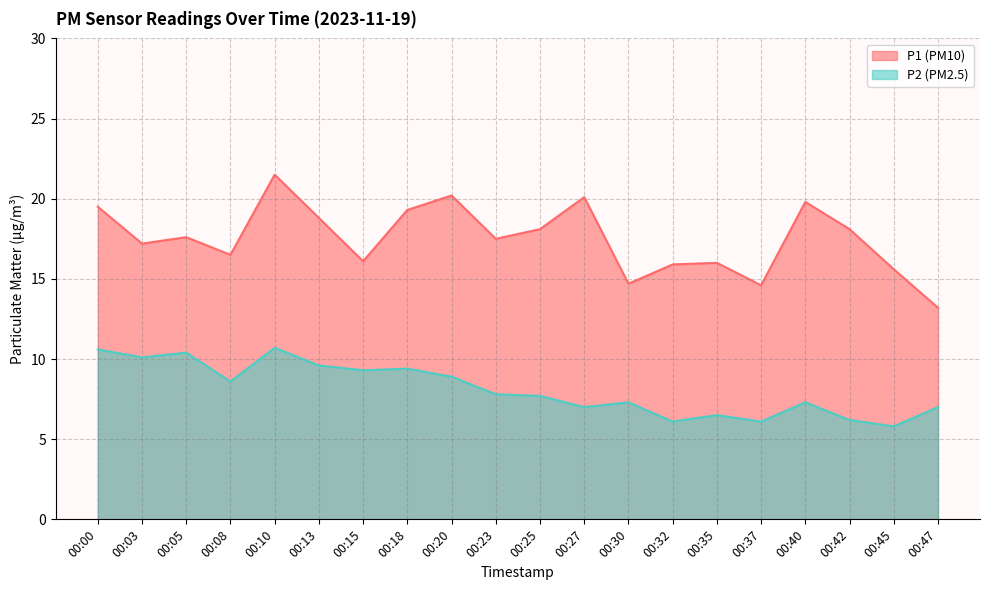

Is it true that P1 equals 18.1 at 00:25?

True